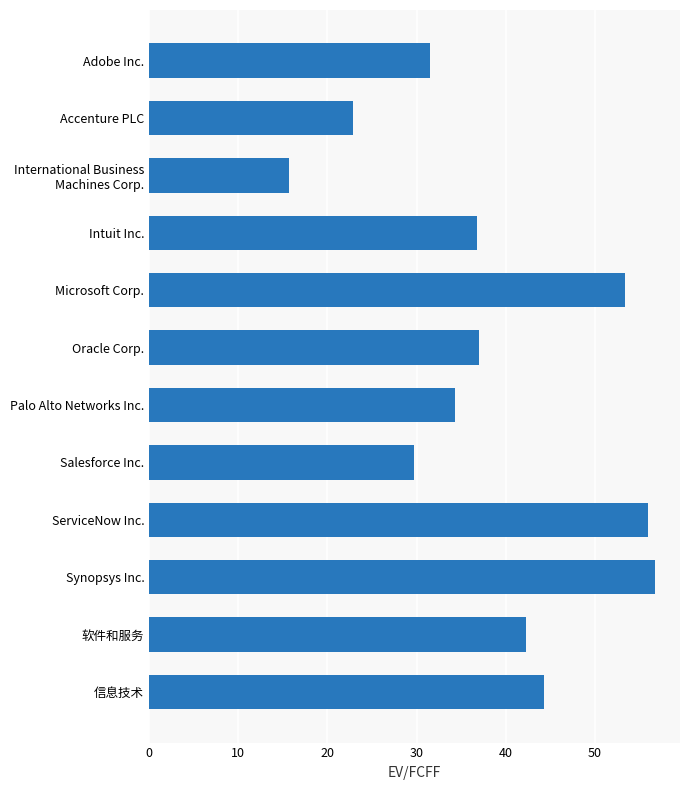

Read the value at Intuit Inc..

36.8